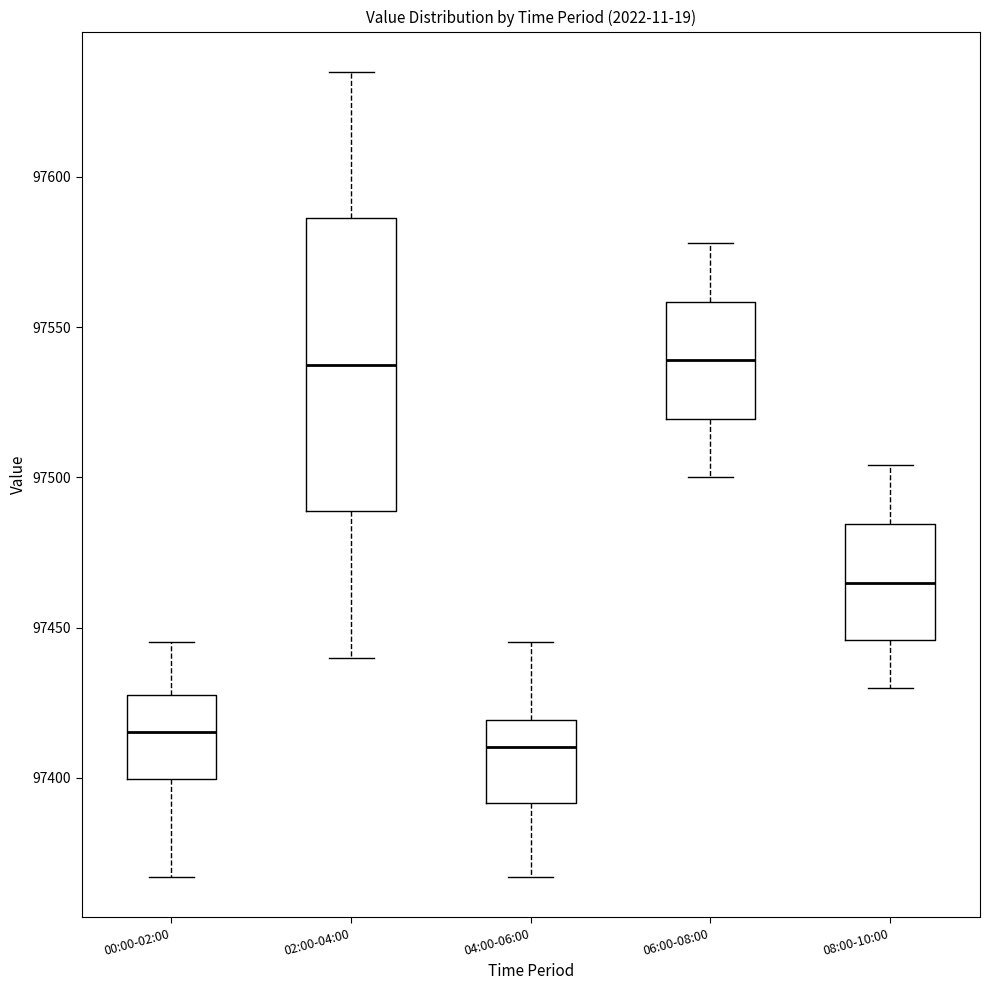

Which box is the tallest, from its lower edge to its upper edge?

02:00-04:00